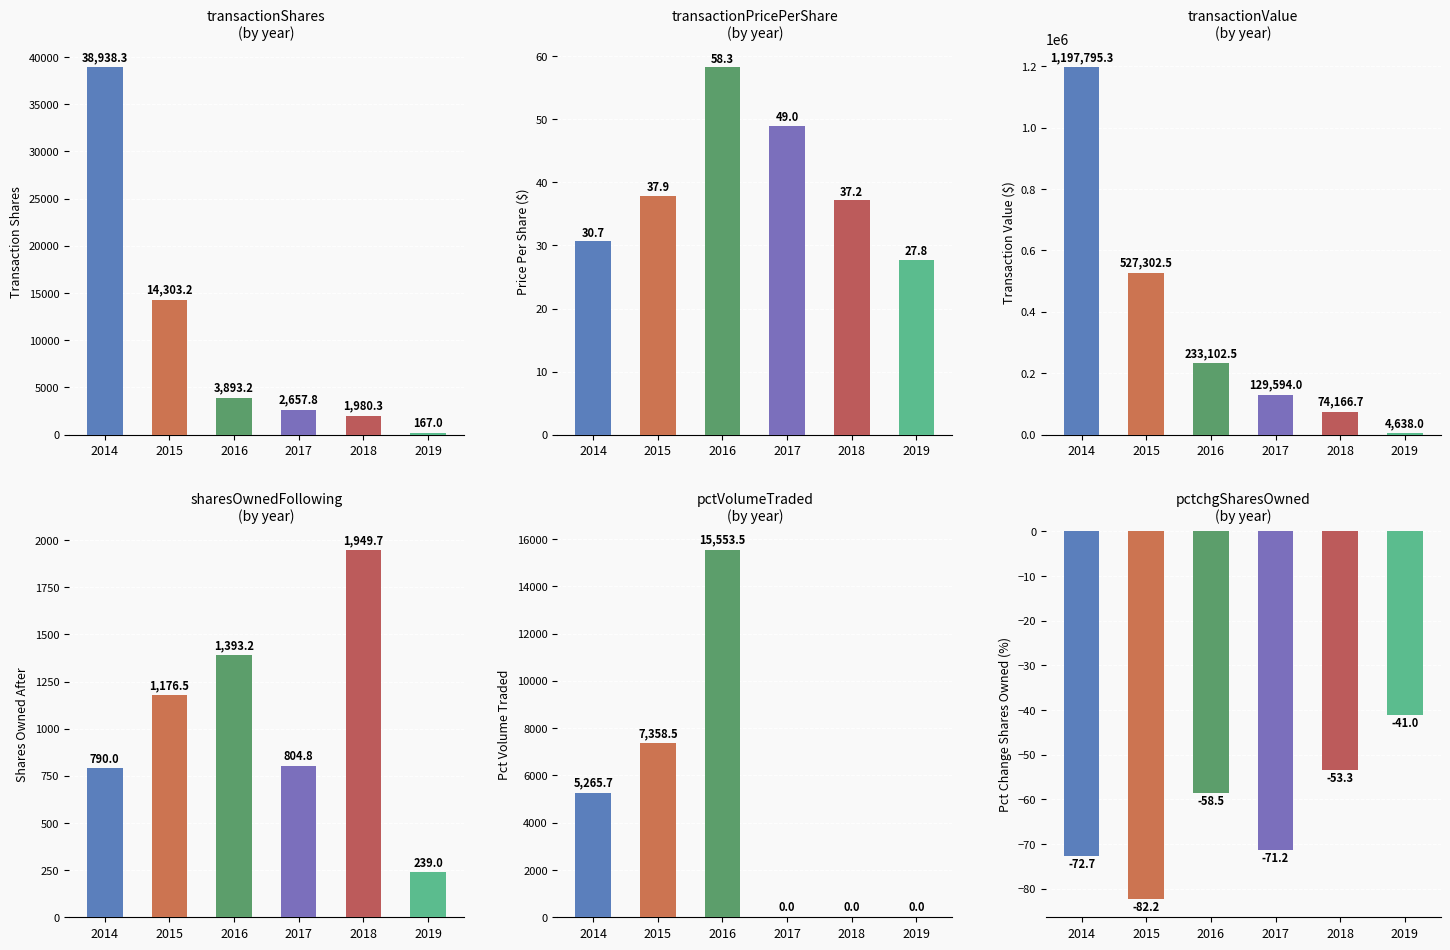

What is the value of the transactionValue bar at the 1st from the left?

1197795.3